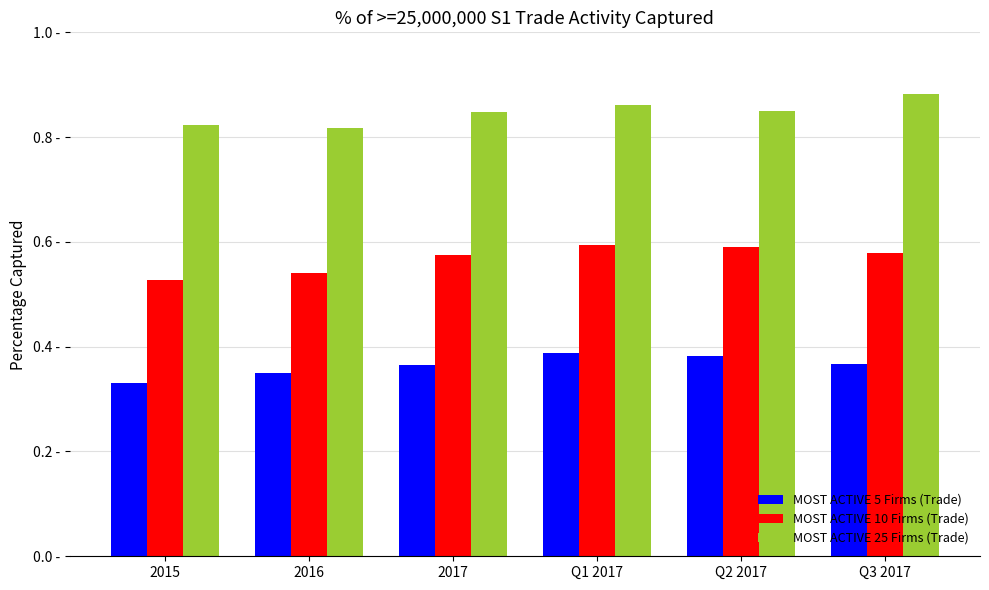

At which label does MOST ACTIVE 5 Firms (Trade) reach its peak?

Q1 2017